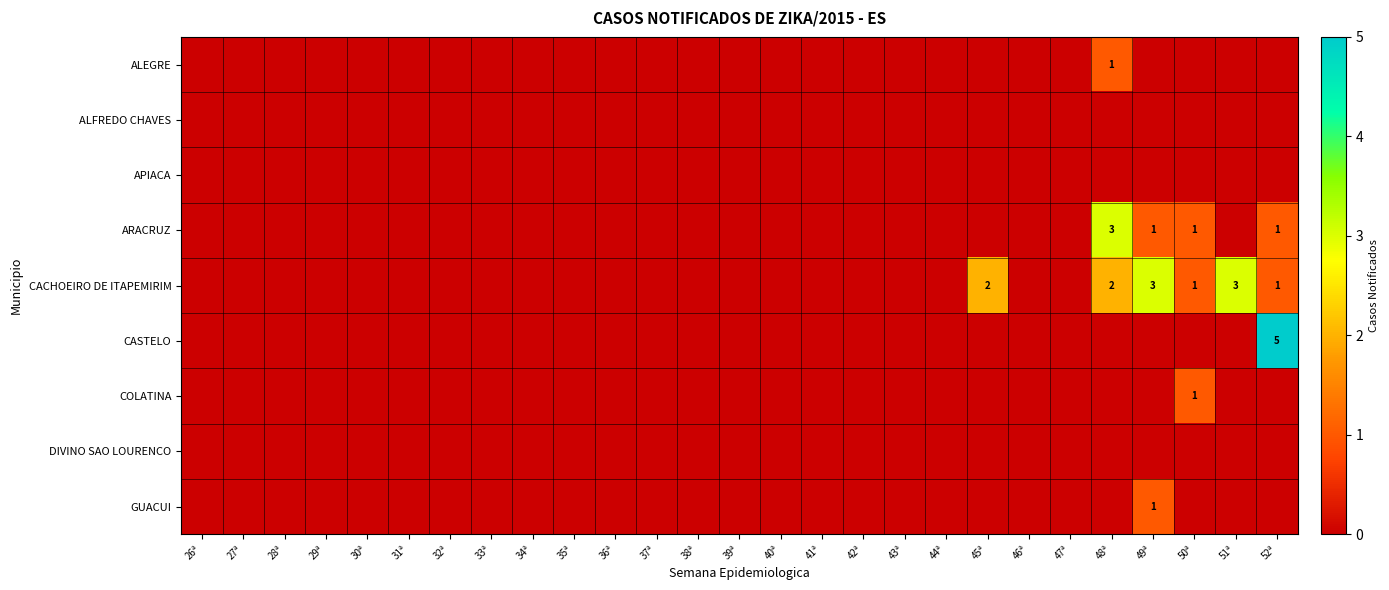

List the series in order of their peak value, highest first.

CASTELO, ARACRUZ, CACHOEIRO DE ITAPEMIRIM, ALEGRE, COLATINA, GUACUI, ALFREDO CHAVES, APIACA, DIVINO SAO LOURENCO